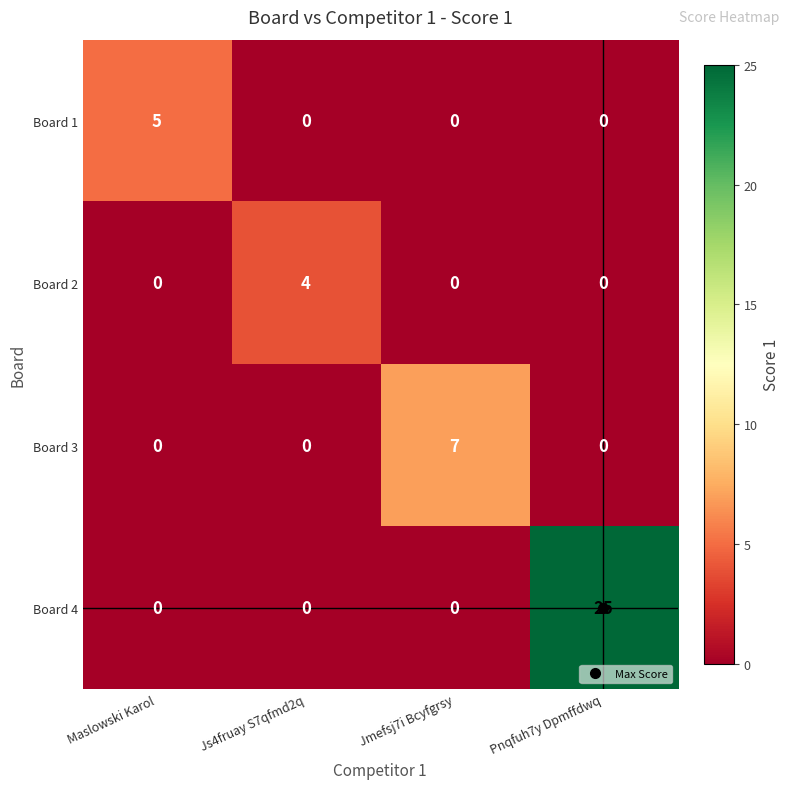

What is the difference between the highest and lowest values at Js4fruay S7qfmd2q?

4